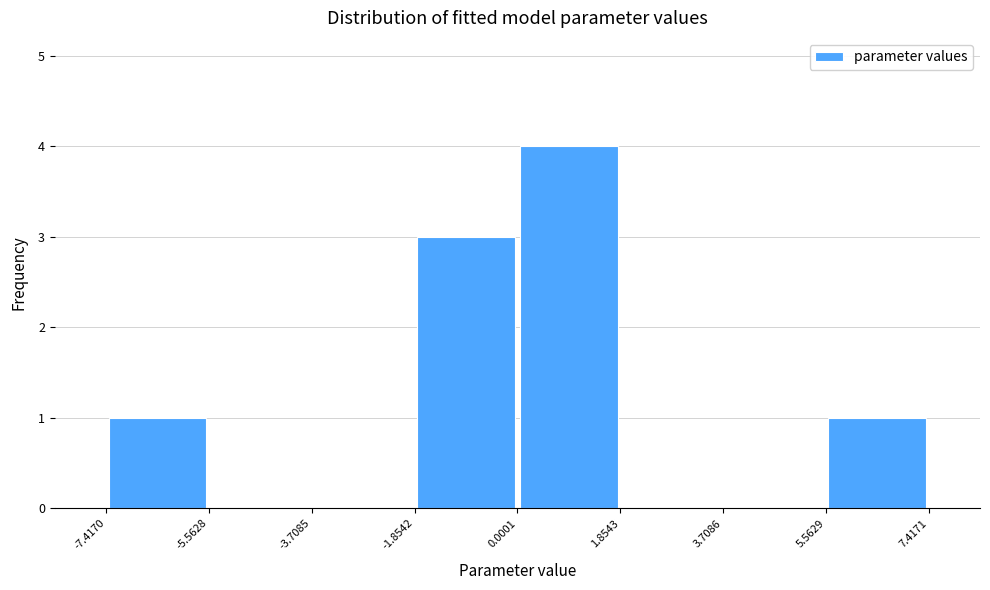

How tall is the bar that spans -7.4170 to -5.5628 on the x-axis? The values are not printed on the chart, so give them approximately, as read against the axis.

1